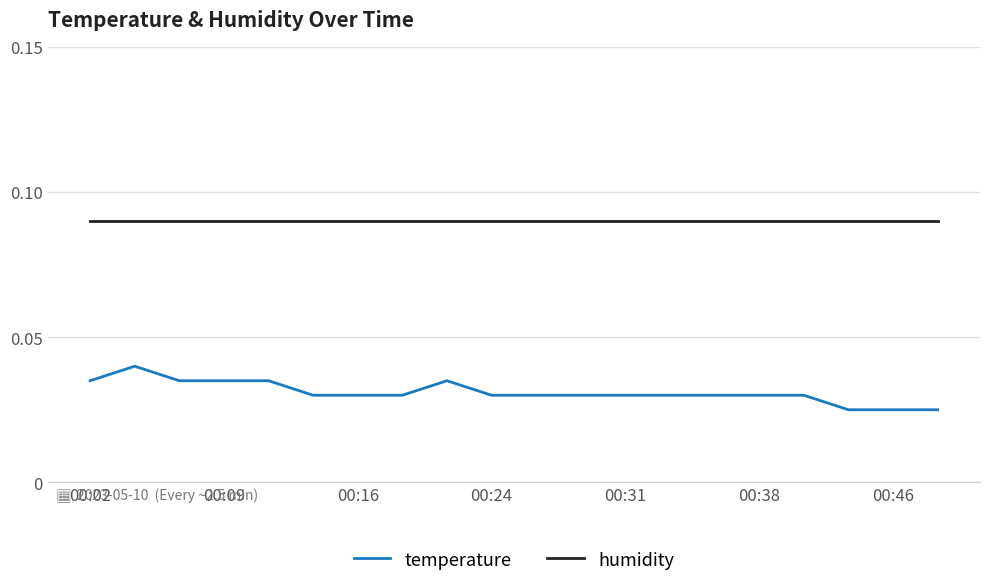

What are all the series names shown in the legend?

temperature, humidity